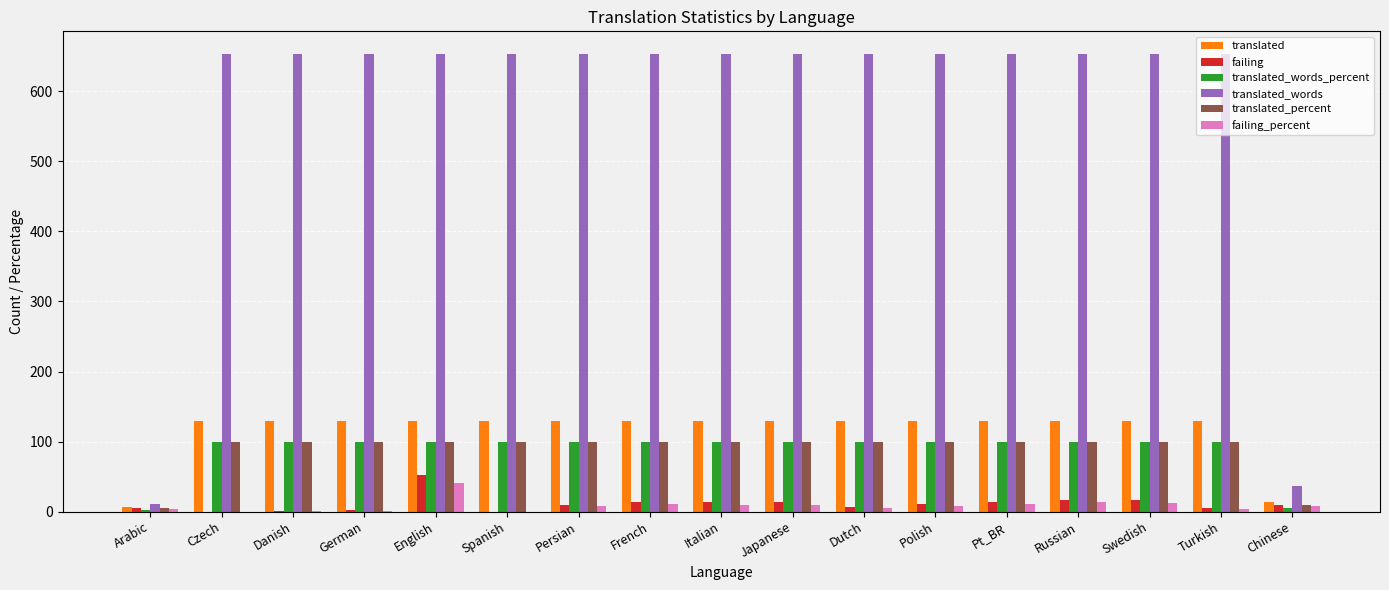

Does the chart contain stacked bars?

No